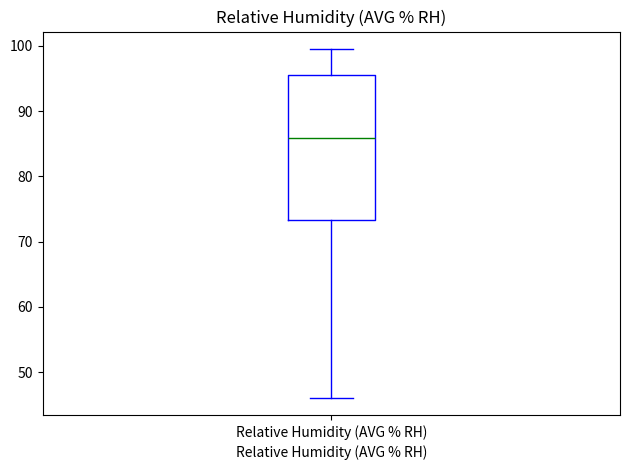

Transcribe this box plot: give where the median line is, the range the box spans, and where the two whiskers end, as read against the y-axis. The values are not printed on the chart, so give them approximately, as read against the axis.

median 86, box 73 to 96, whiskers 46 to 100